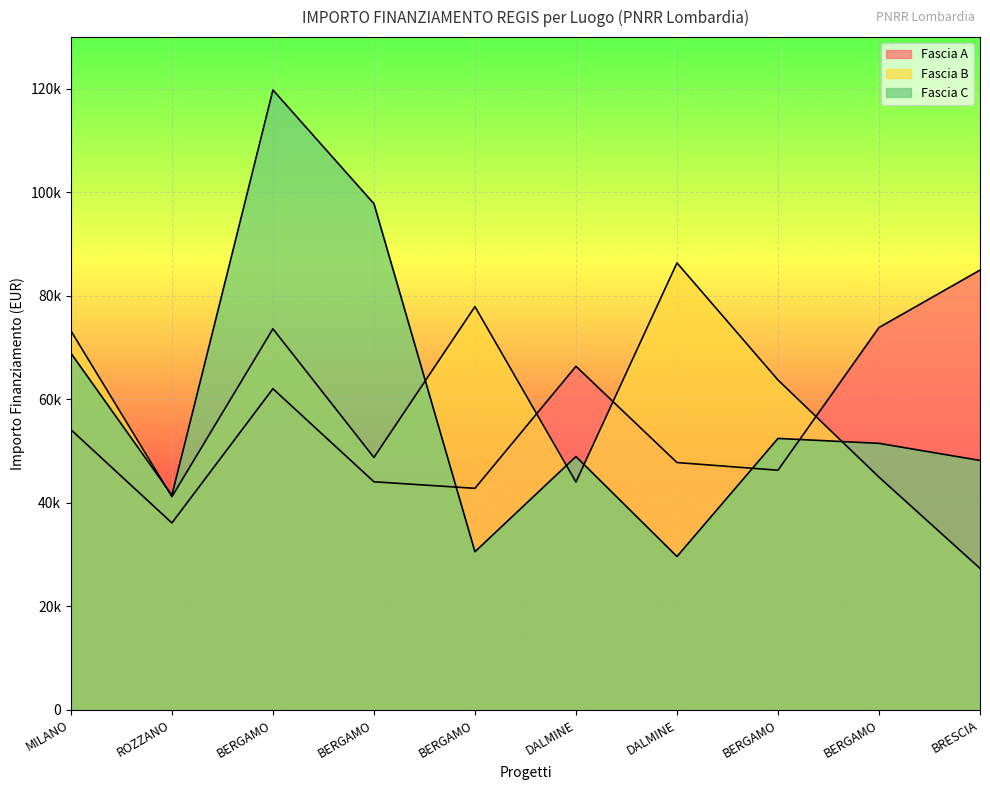

Is it true that Fascia A equals 68913.7 at BERGAMO?

False